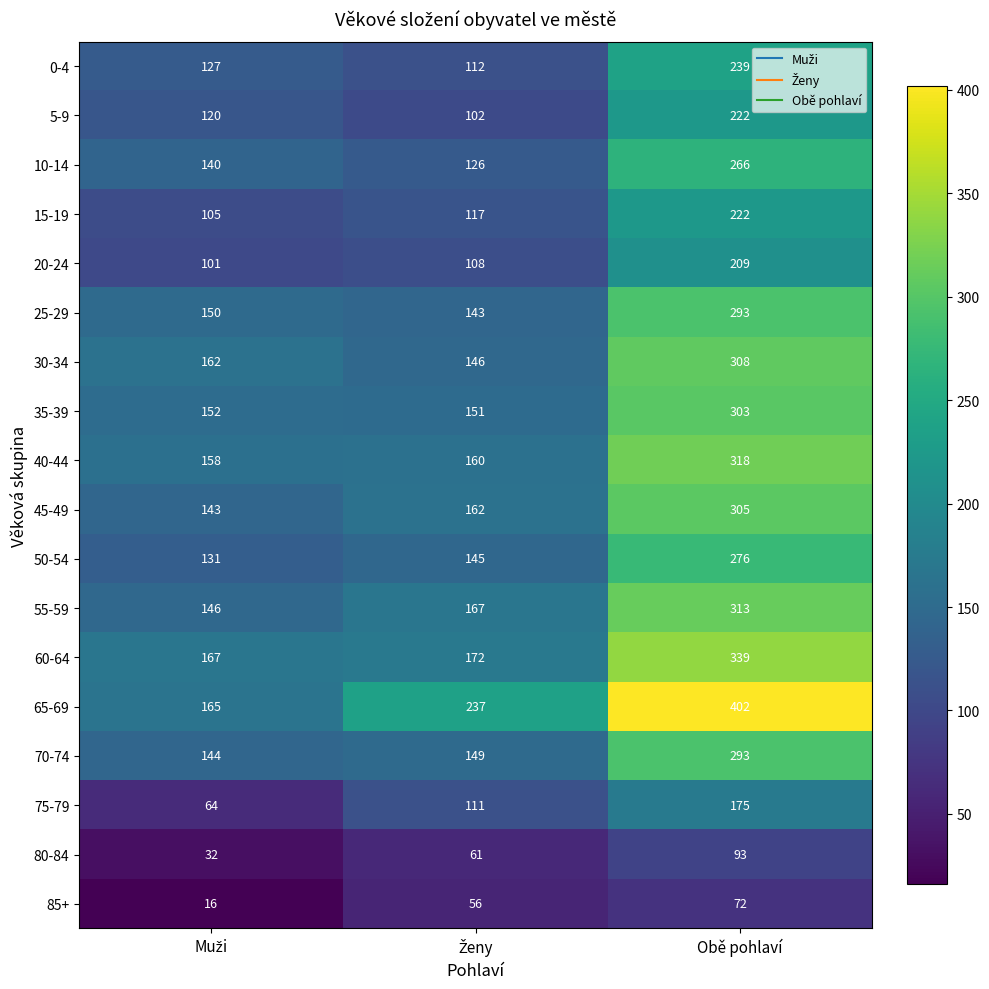

Is it true that 55-59 equals 72 at Obě pohlaví?

False